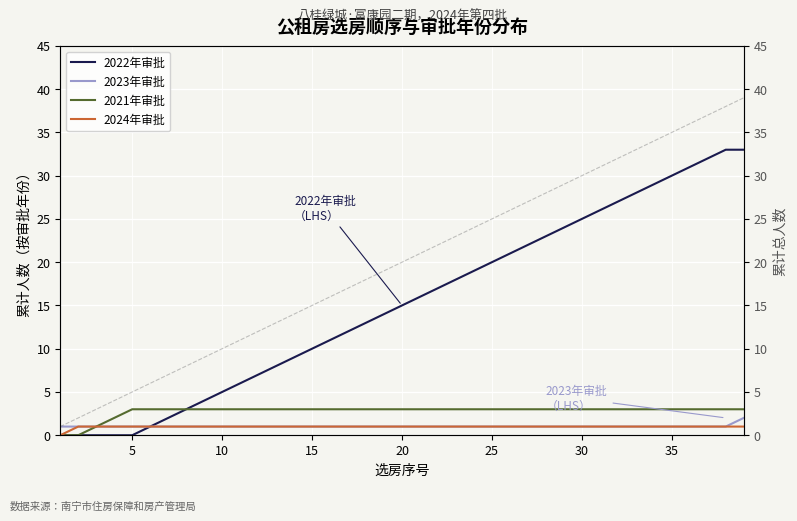

How many values in 2024年审批 are above zero?

38